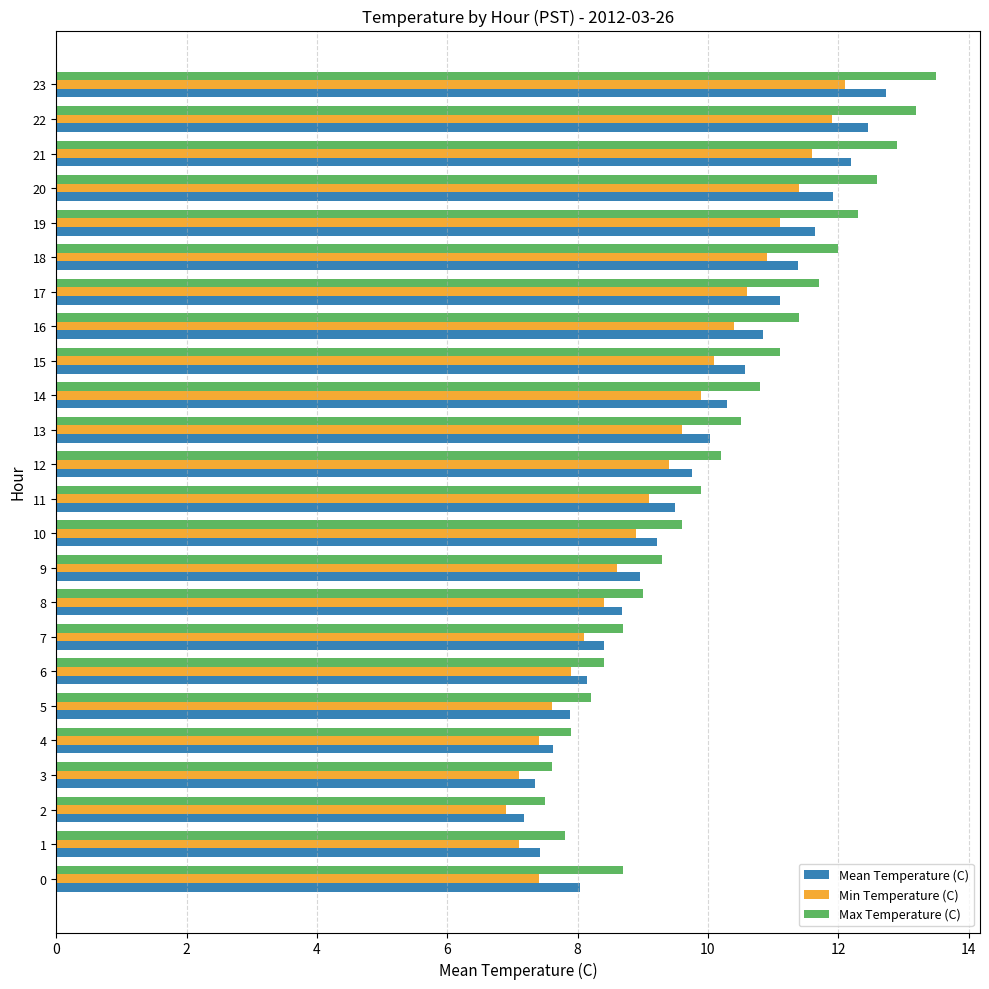

Rank the series by their maximum value, from lowest to highest.

Min Temperature (C), Mean Temperature (C), Max Temperature (C)